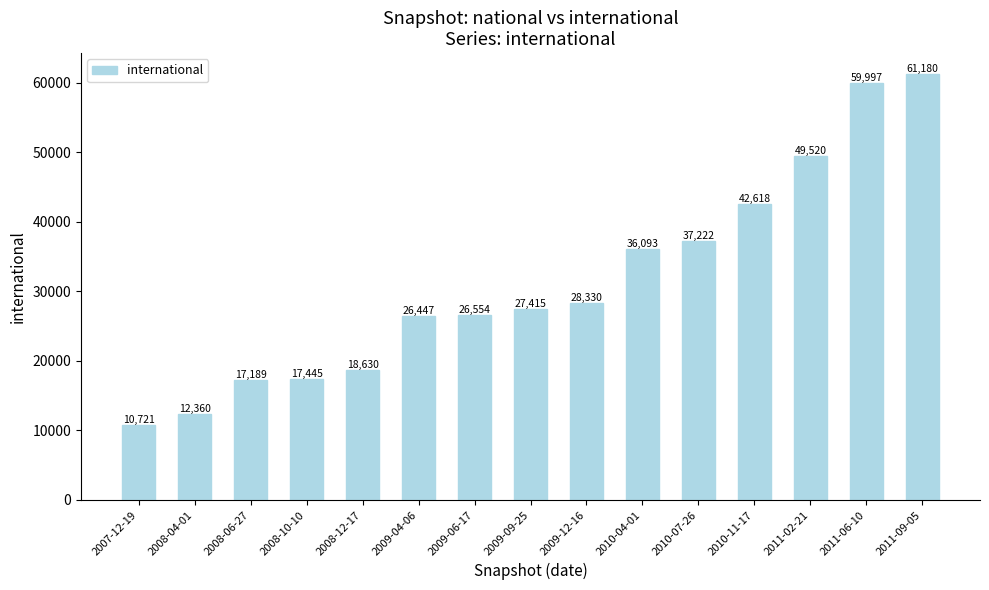

Reading left to right, list all the values displayed in this chart.

10721	12360	17189	17445	18630	26447	26554	27415	28330	36093	37222	42618	49520	59997	61180